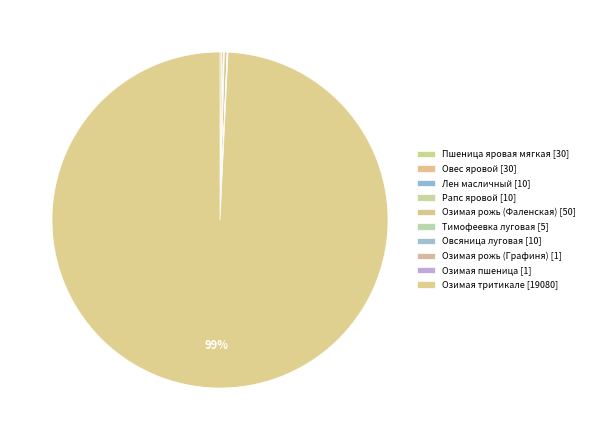

What is the change in value from Пшеница яровая мягкая to Озимая рожь (Графиня)?

-29